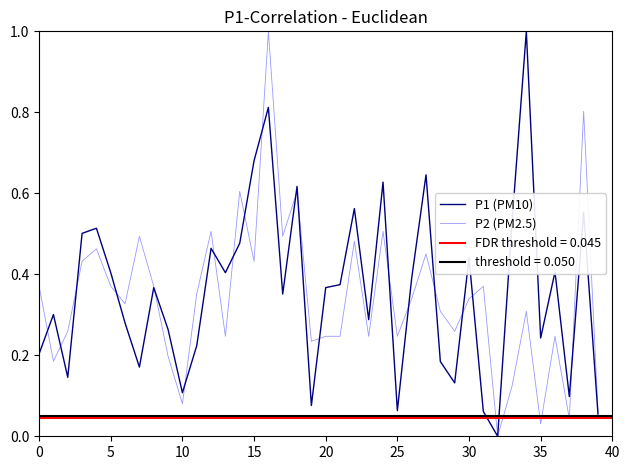

What is the difference between the maximum and minimum values in the P1 (PM10) series?

1.0